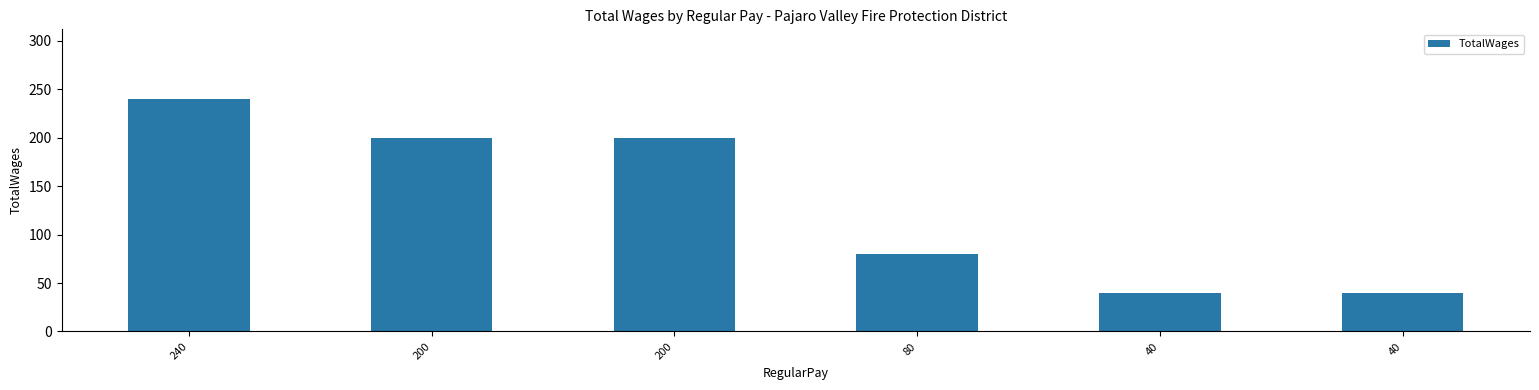

How many data points are less than 200?

3